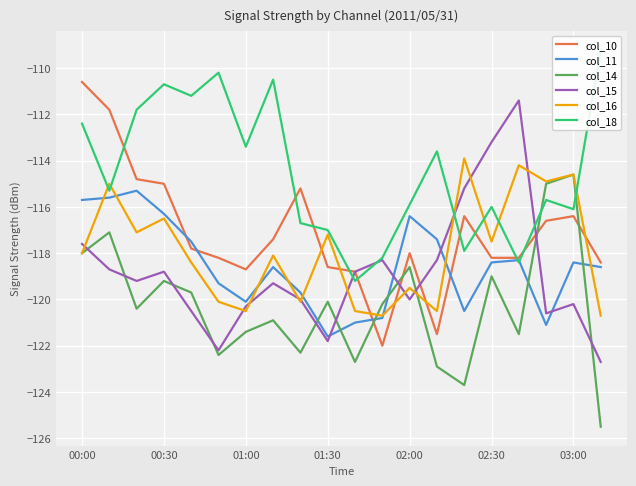

Which series has the largest total across all categories?

col_18